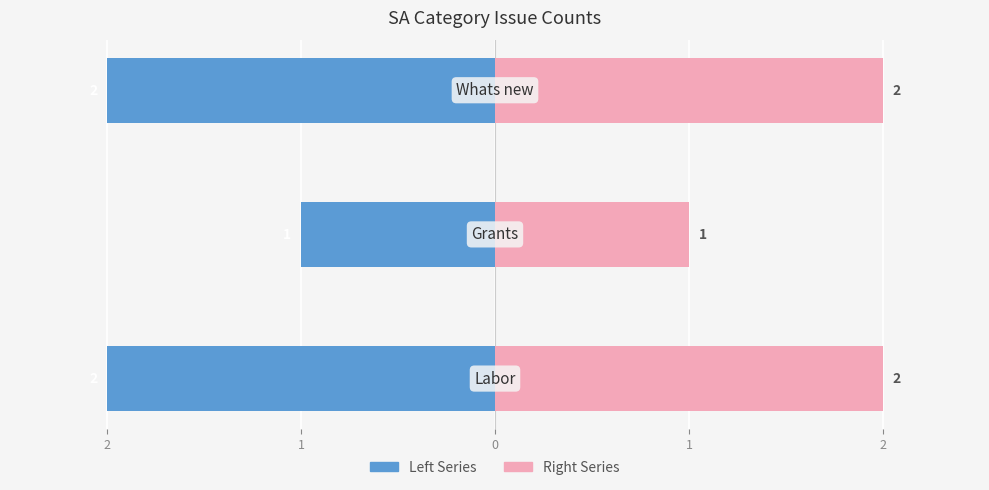

At 1, list the series in order from largest to smallest.

Right Series, Left Series